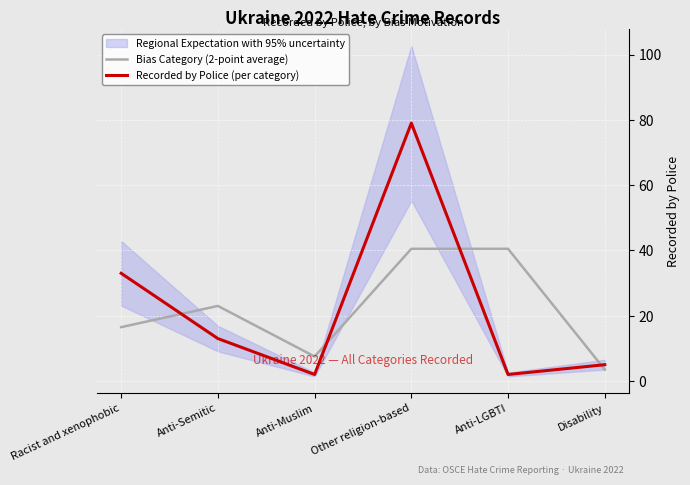

Rank the series by their maximum value, from lowest to highest.

Bias Category (2-point average), Recorded by Police (per category)